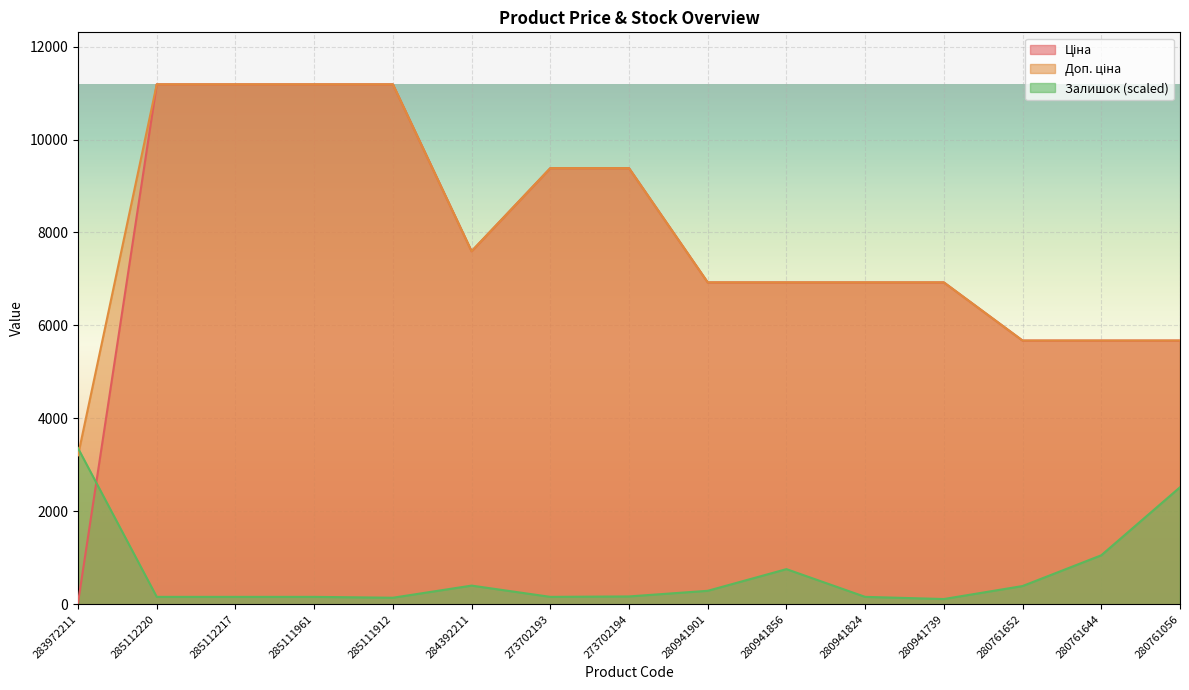

Is it true that Ціна equals 12188.2 at 280941901?

False